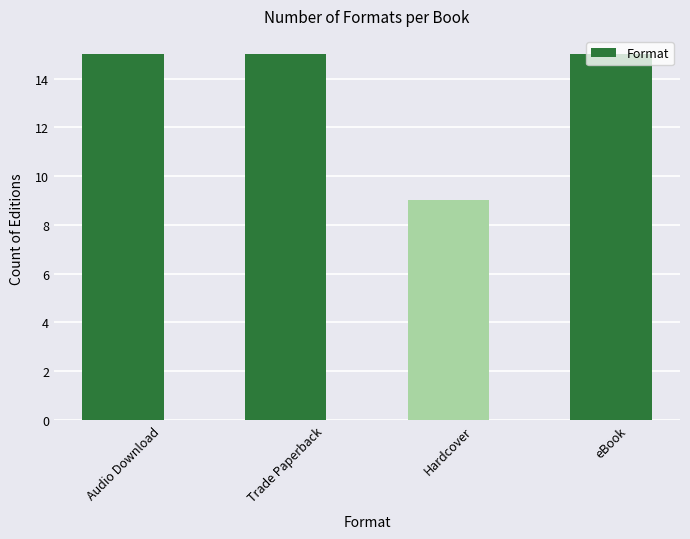

What is the change in value from Trade Paperback to Hardcover?

-6